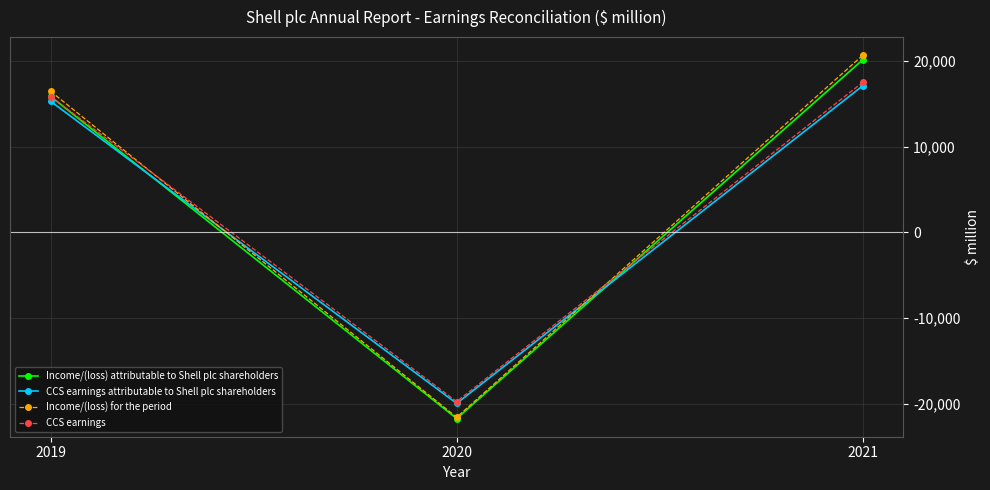

The value of Income/(loss) for the period at 2019 is 26179. True or false?

False